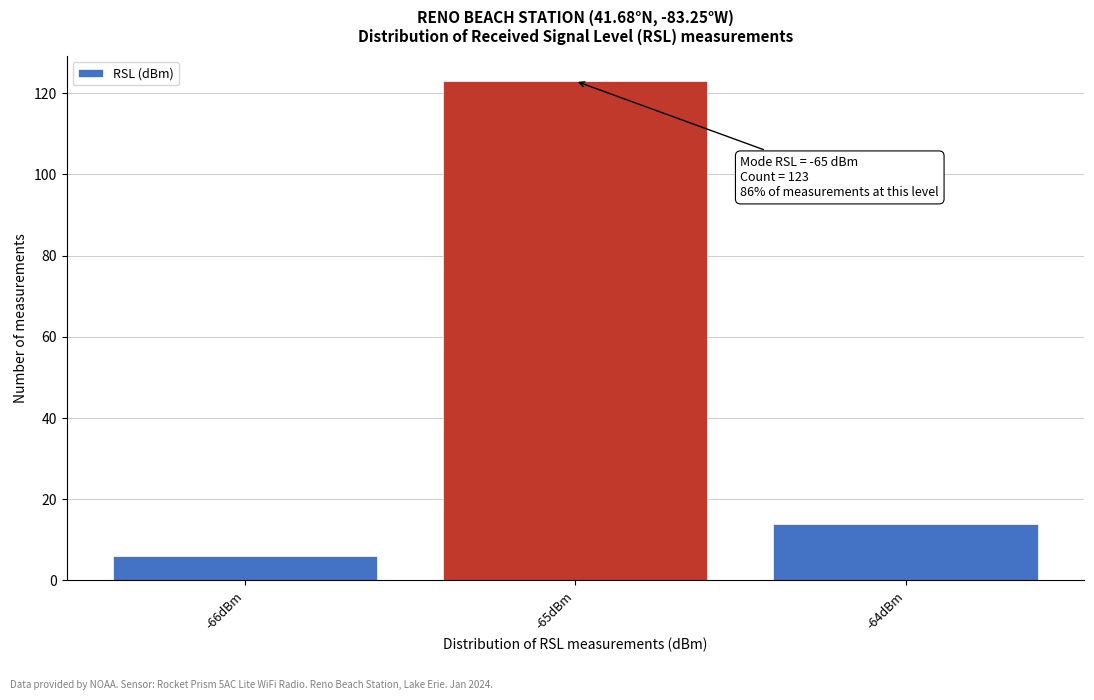

Which range on the x-axis has the tallest bar?

-65.5 to -64.5